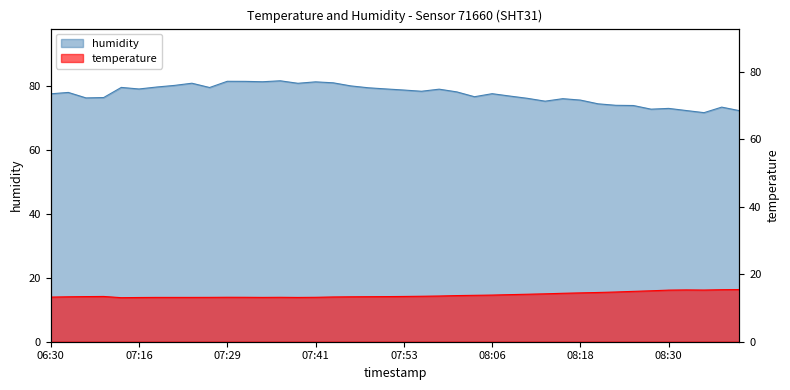

Is it true that humidity equals 45.9 at 08:20?

False